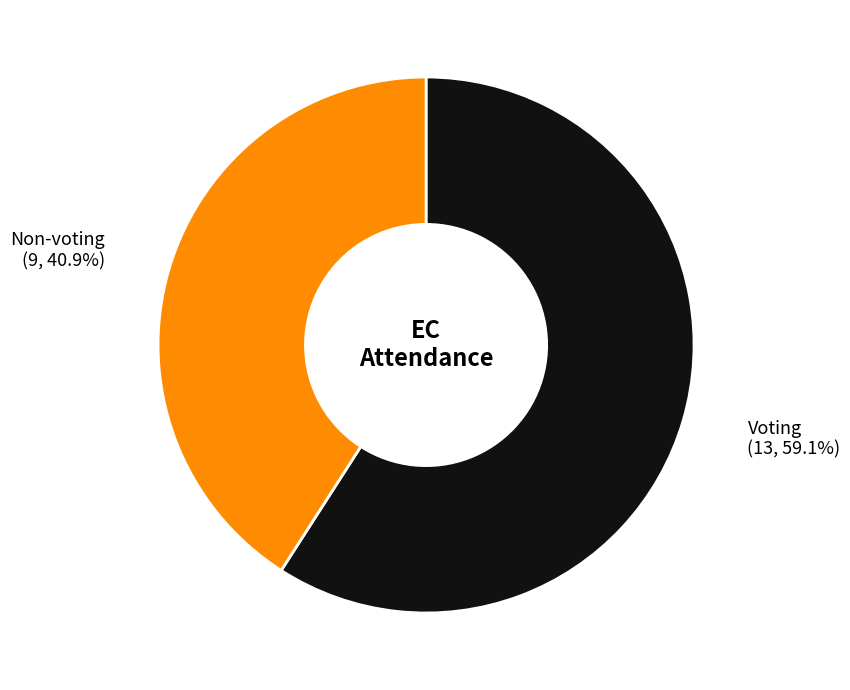

Combined, do Non-voting (9, 40.9%) and Voting (13, 59.1%) account for over 50%?

Yes